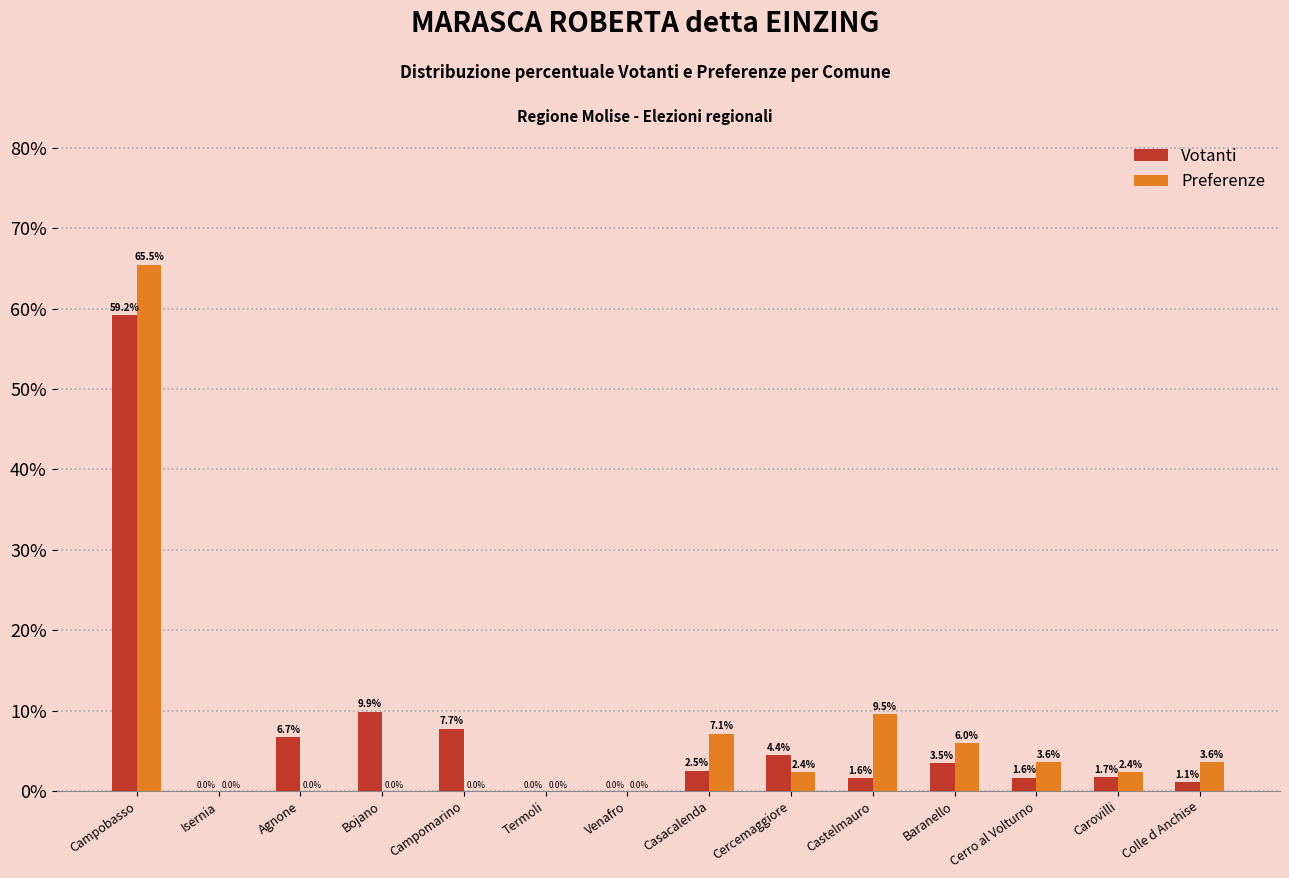

At which category is the sum across all series the highest?

Campobasso